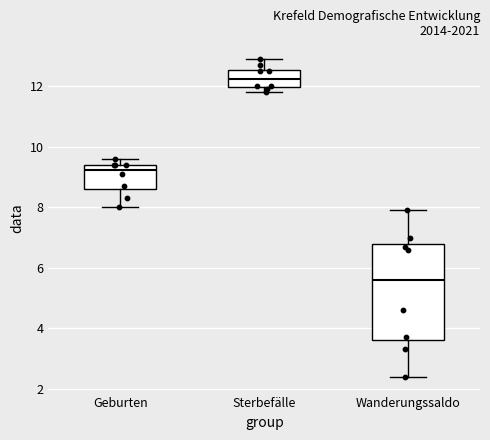

Reading left to right, transcribe this box plot: for each box, give where its median line is, the range the box spans, and where its two whiskers end, as read against the y-axis. The values are not printed on the chart, so give them approximately, as read against the axis.

Geburten: median 9.2, box 8.6 to 9.4, whiskers 8.0 to 9.6
Sterbefälle: median 12.2, box 12.0 to 12.6, whiskers 11.8 to 13.0
Wanderungssaldo: median 5.6, box 3.6 to 6.8, whiskers 2.4 to 8.0